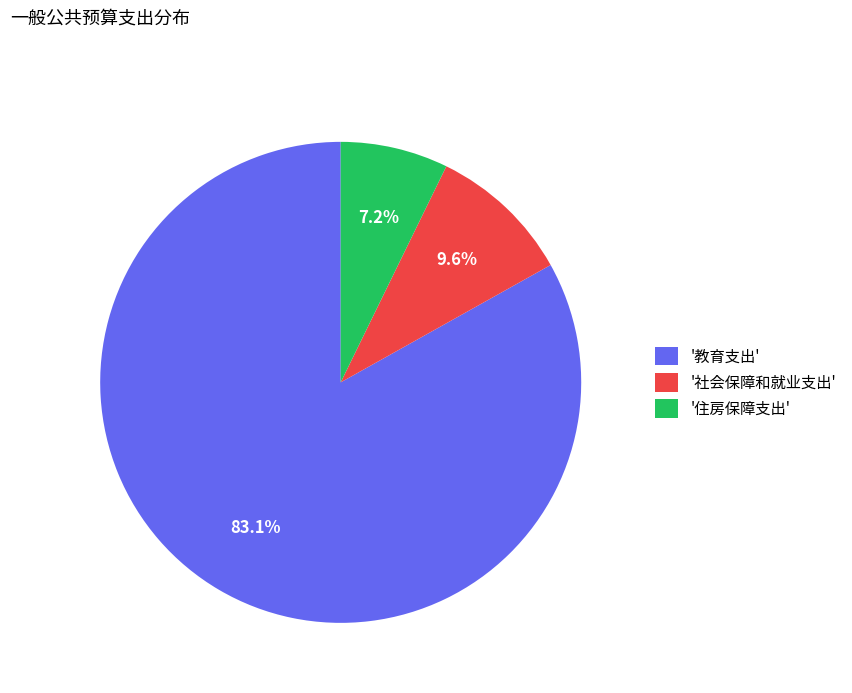

To the nearest percent, what is the average slice percentage?

33%